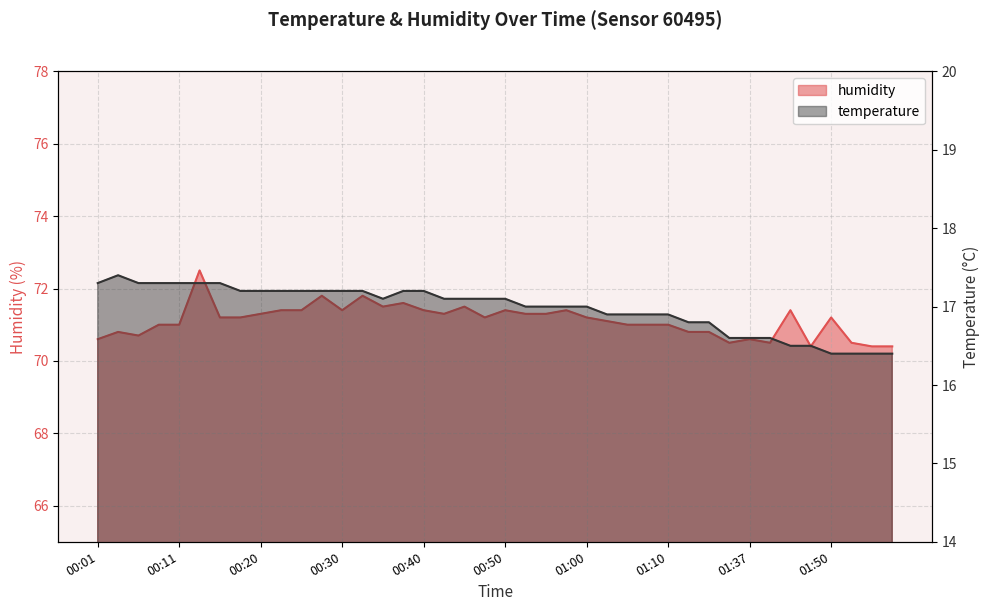

In humidity, how many points are lower than both neighbors (excluding endpoints)?

8